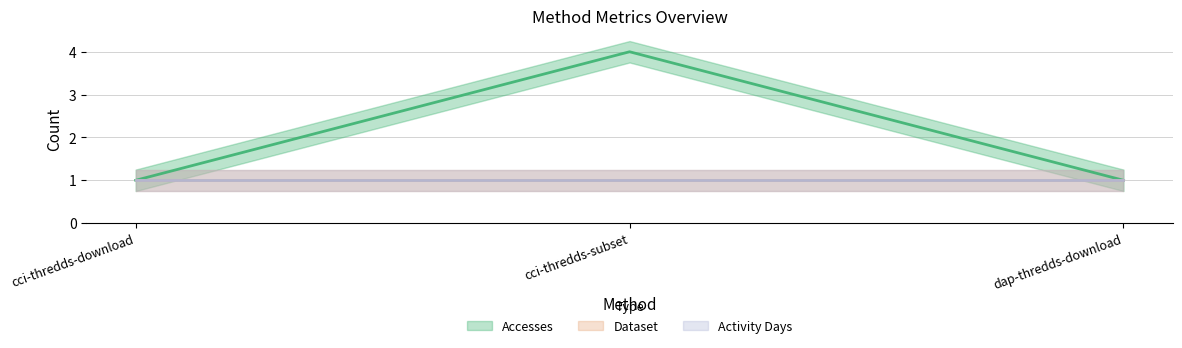

What is the label of the 2nd point from the right?

cci-thredds-subset